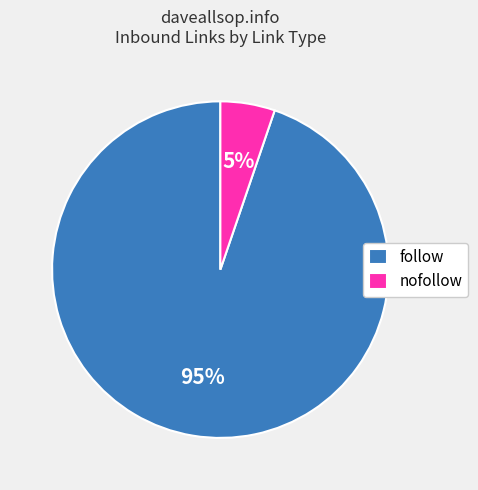

The nofollow slice represents 17% of the pie. True or false?

False